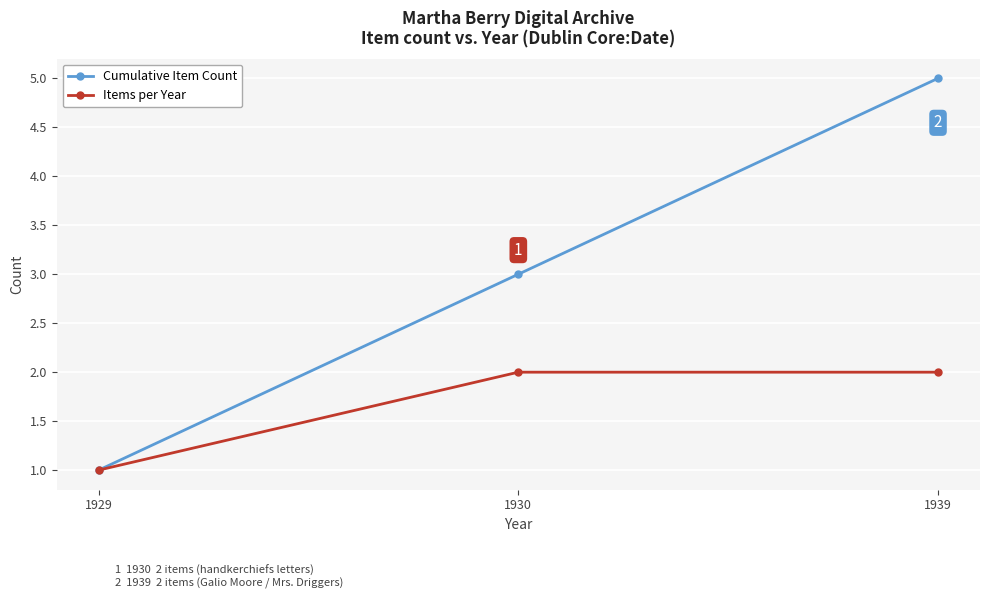

What is the value of the Items per Year point at the 3rd from the left?

2